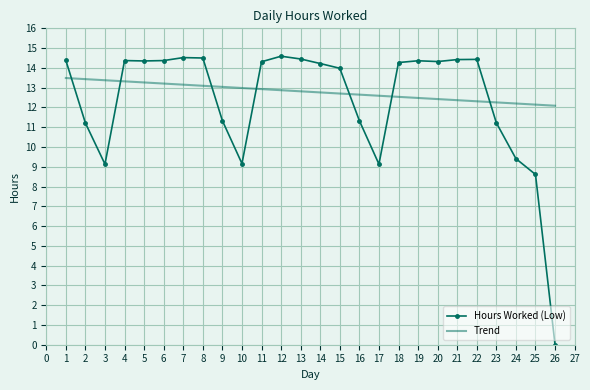

True or false: Trend and Hours Worked (Low) intersect in this chart.

True